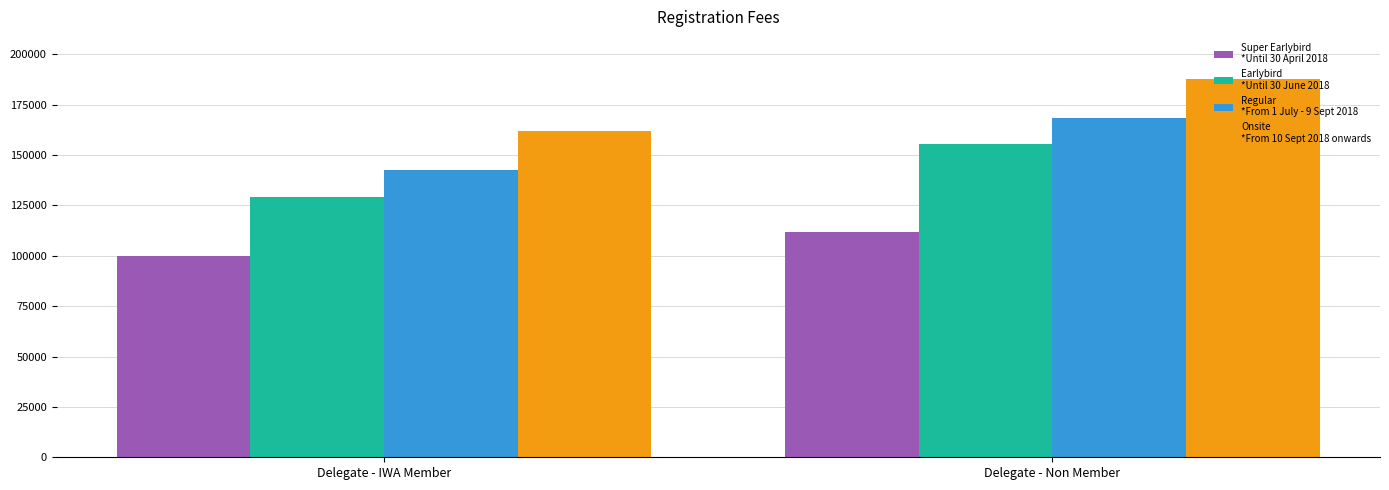

What is the total value across all series at Delegate - Non Member?

623549